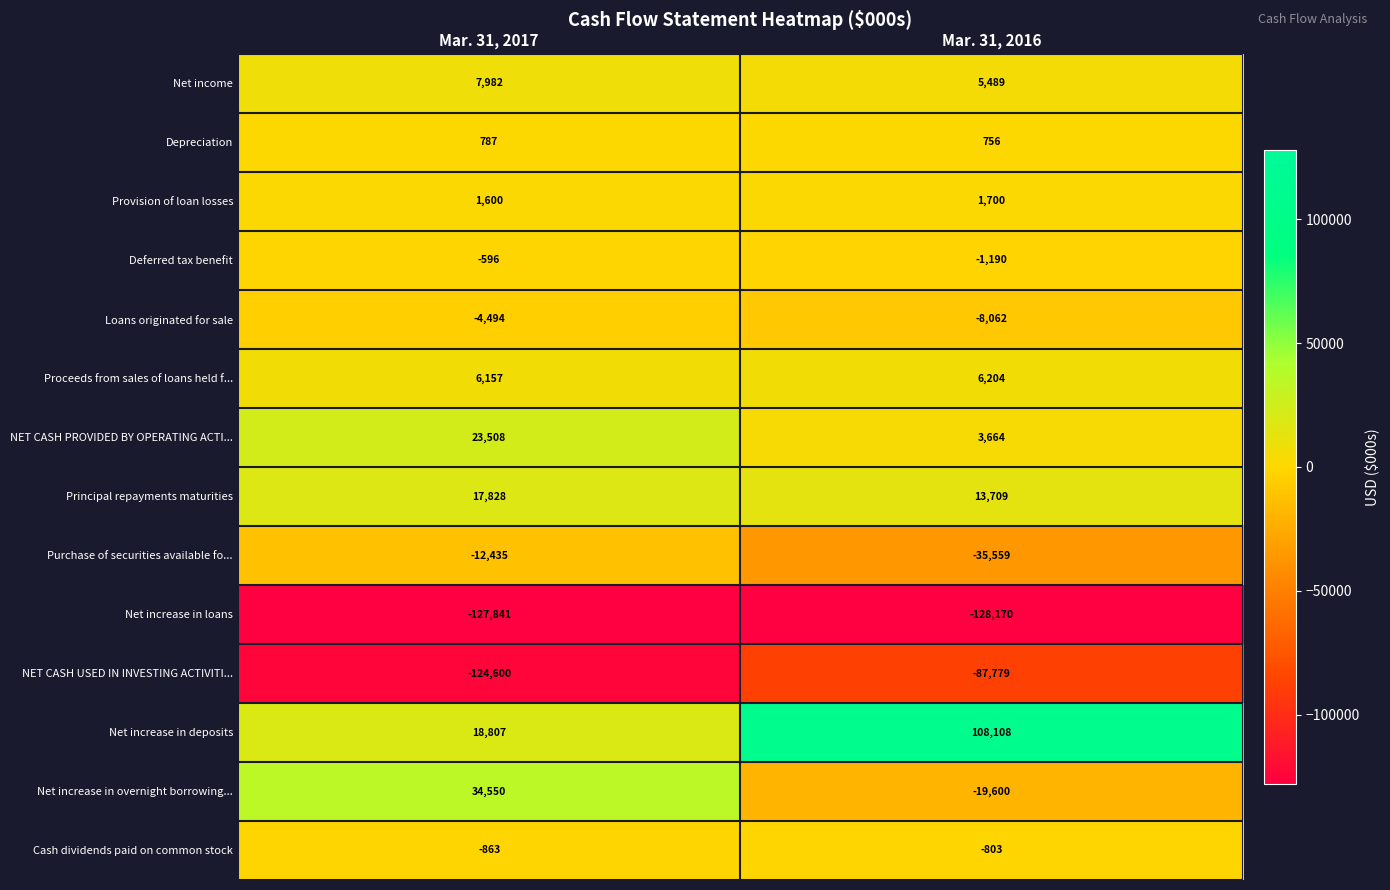

What is the minimum value for Principal repayments maturities?

13709